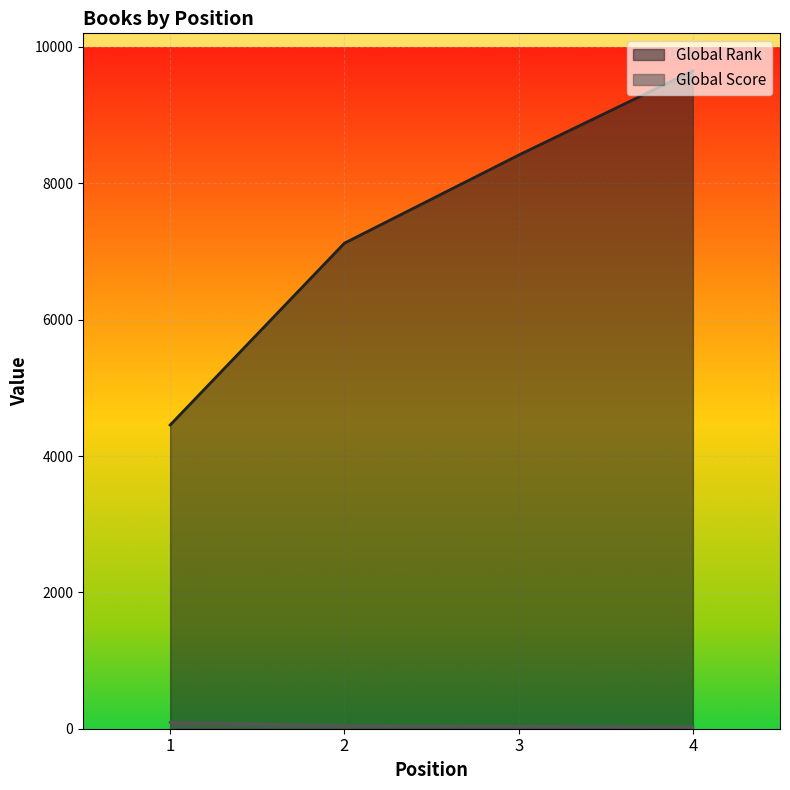

How many categories are shown in the chart?

4